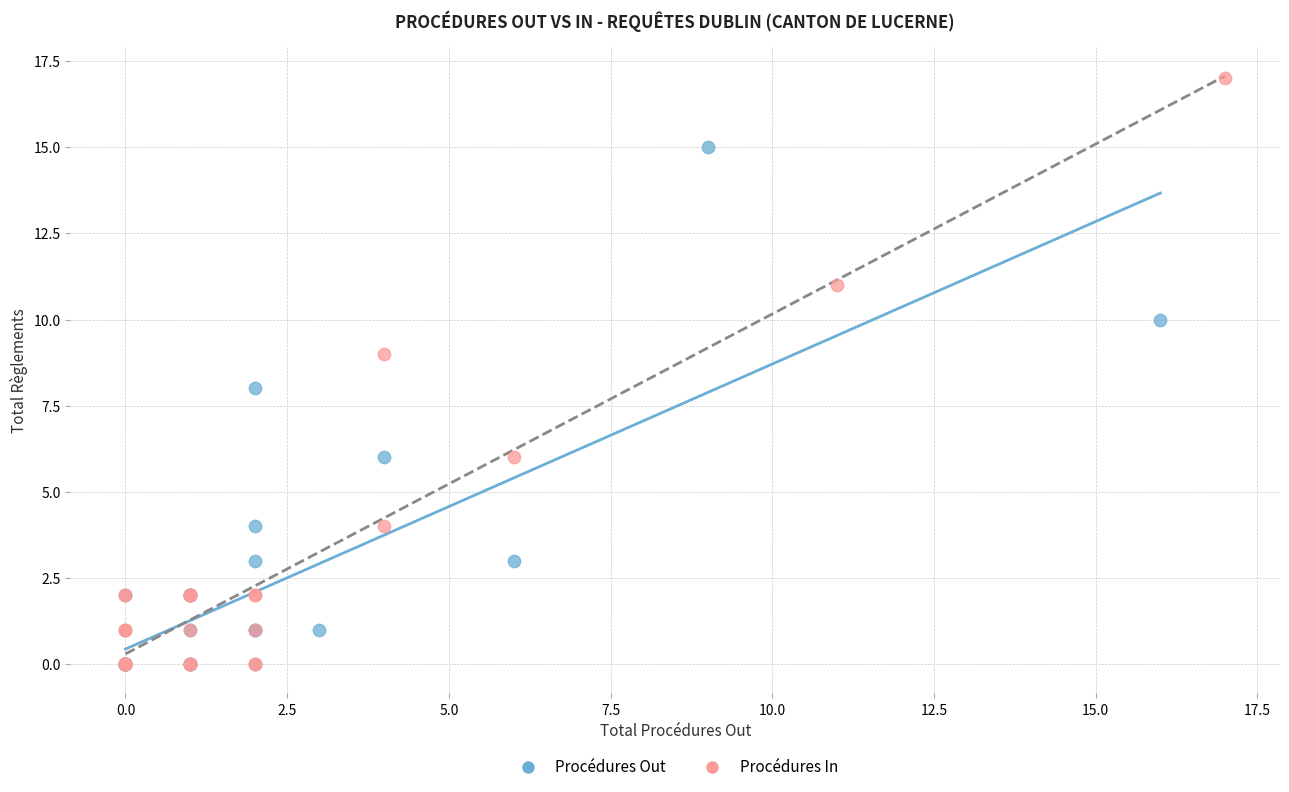

Which series contains the highest Y value?

Procédures In